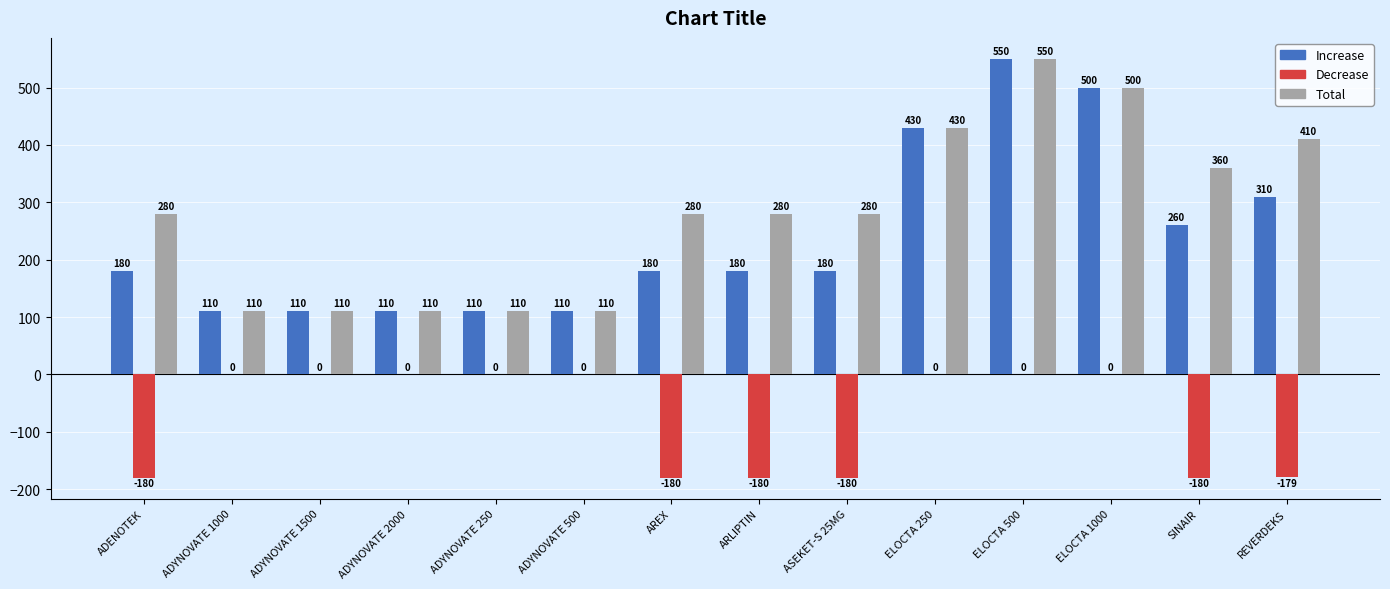

How many distinct data groups are displayed?

3